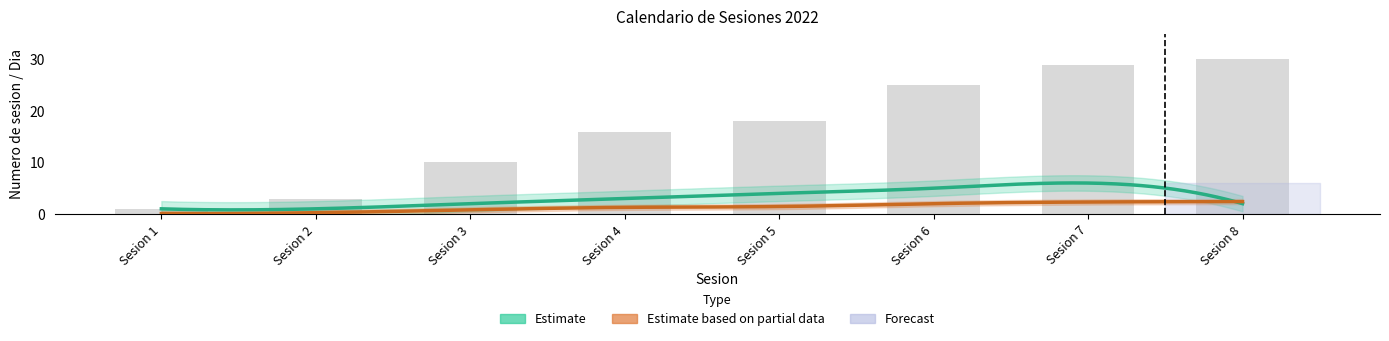

How many values are below 18?

4